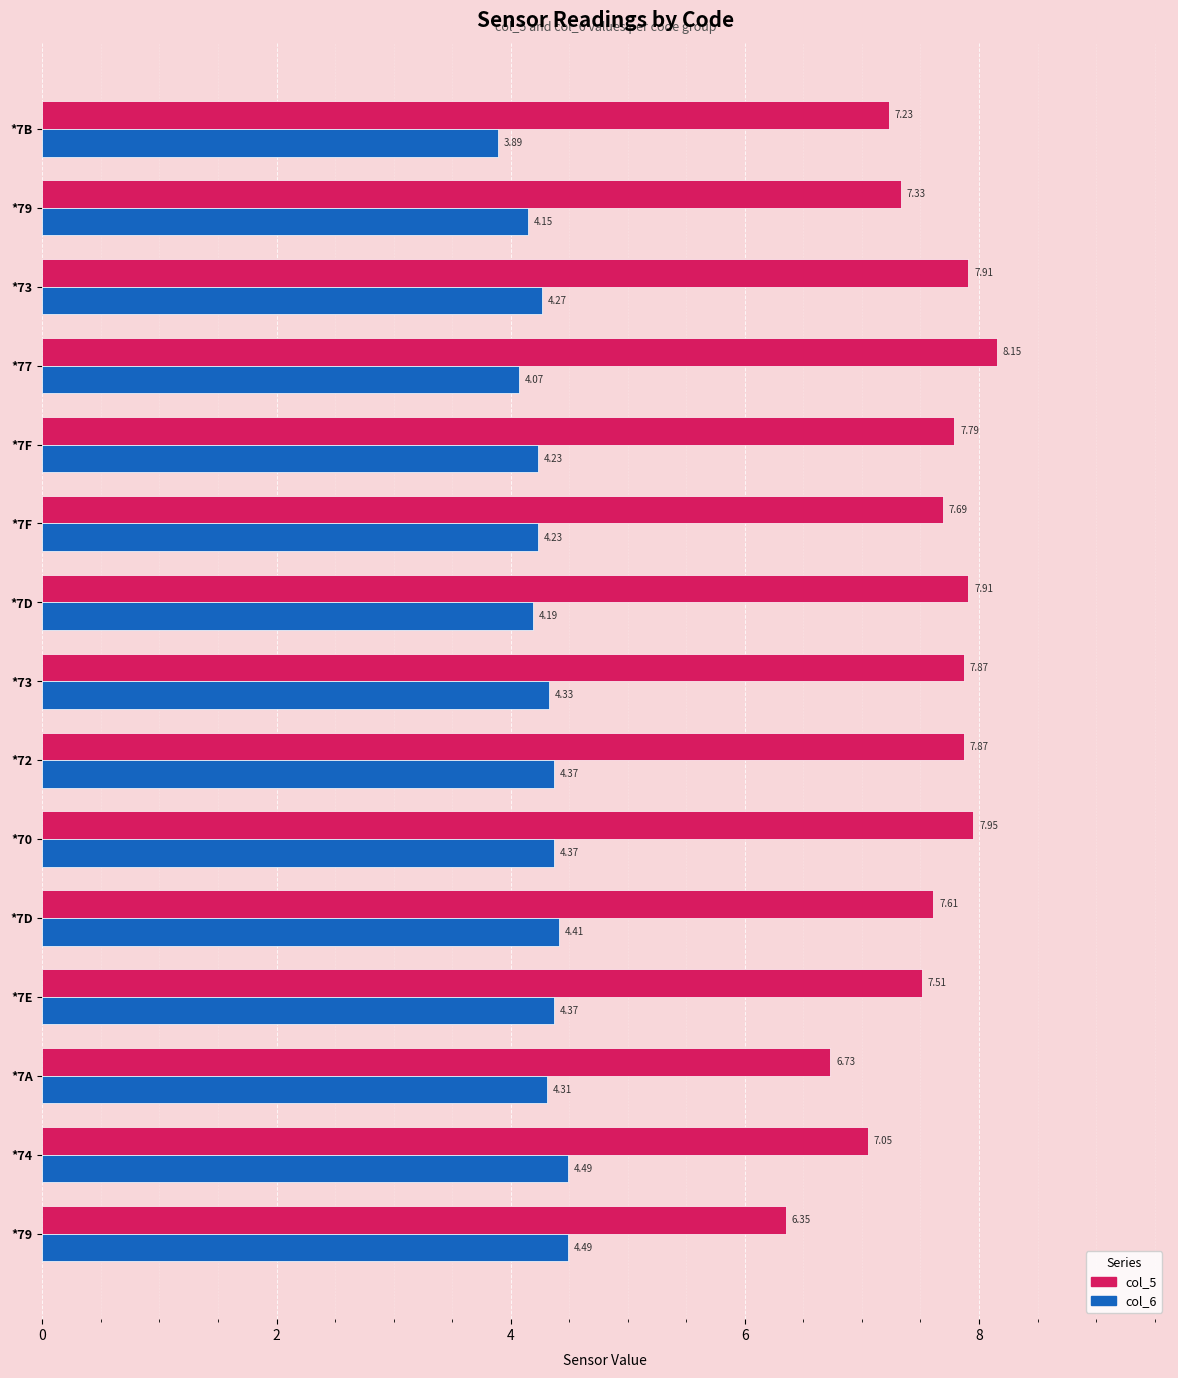

List the series in order of their peak value, highest first.

col_5, col_6